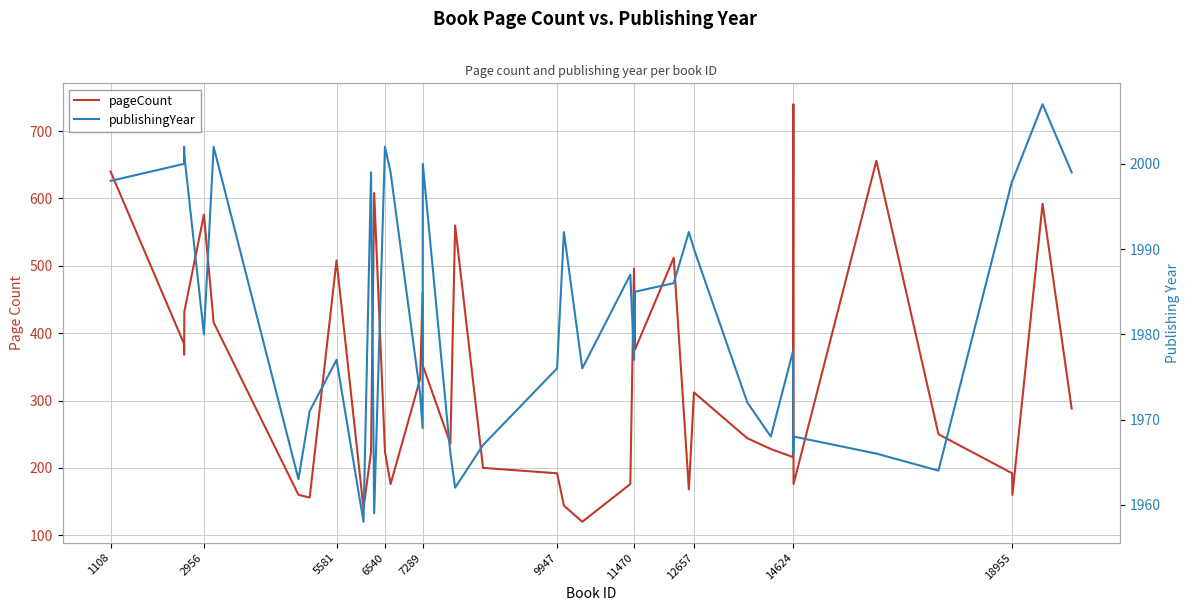

True or false: publishingYear and pageCount cross at least once.

False